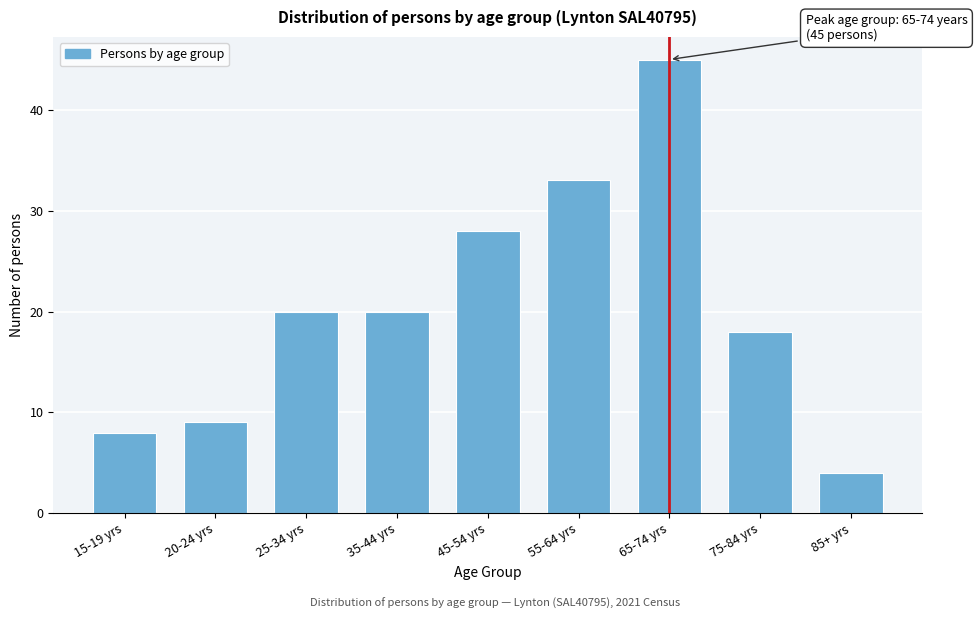

Reading left to right, transcribe all the data shown in this chart.

8	9	20	20	28	33	45	18	4